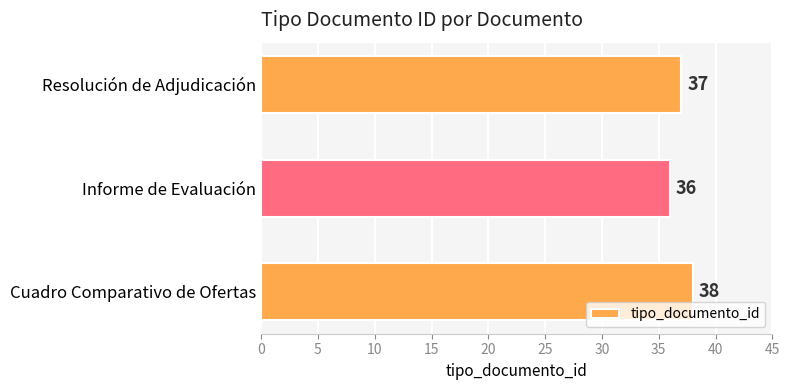

List the labels in order of value, largest first.

Cuadro Comparativo de Ofertas, Resolución de Adjudicación, Informe de Evaluación